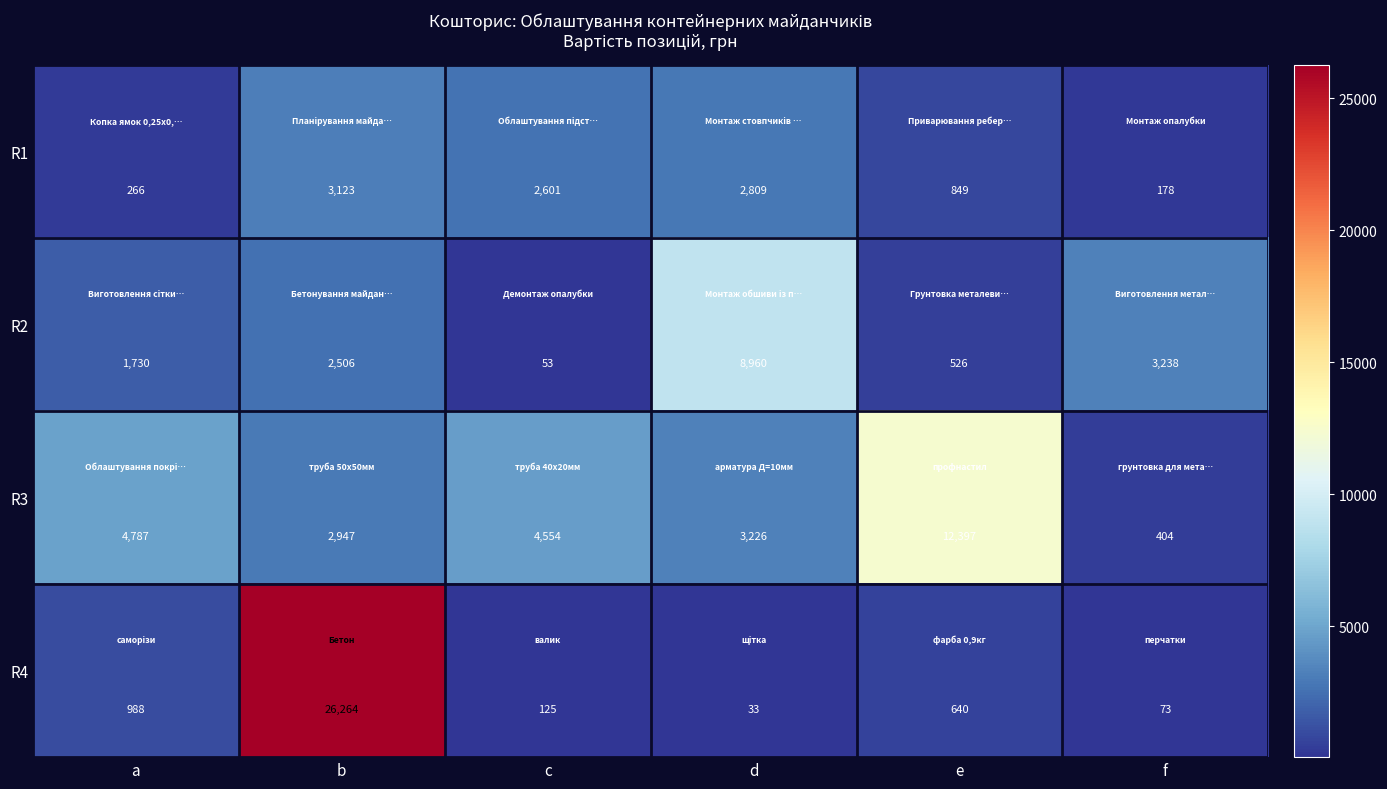

Reading left to right, what are all the values shown in this chart?

R1: a=266	b=3123	c=2601	d=2809	e=849	f=178
R2: a=1730	b=2506	c=53	d=8960	e=526	f=3238
R3: a=4787	b=2947	c=4554	d=3226	e=12397	f=404
R4: a=988	b=26264	c=125	d=33	e=640	f=73